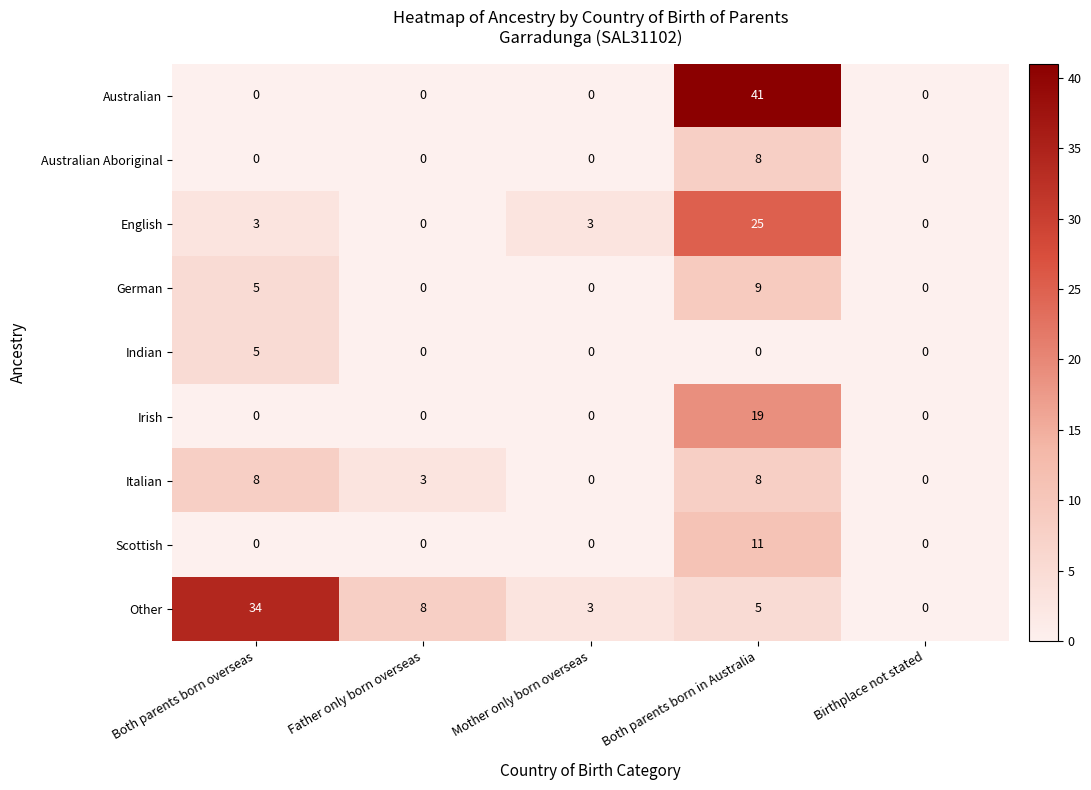

Which series has the largest total across all categories?

Other